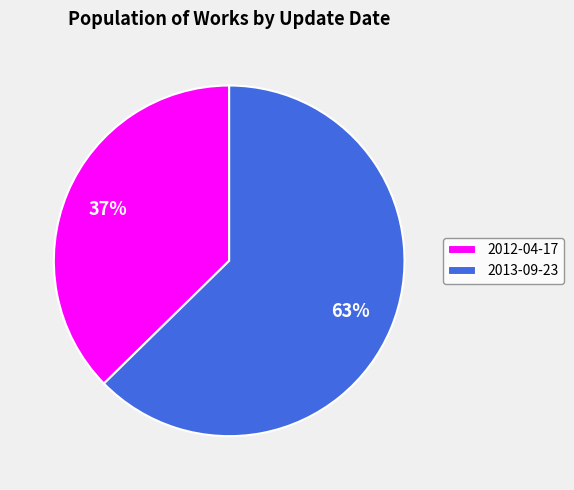

Do 2013-09-23 and 2012-04-17 together represent more than half of the pie?

Yes